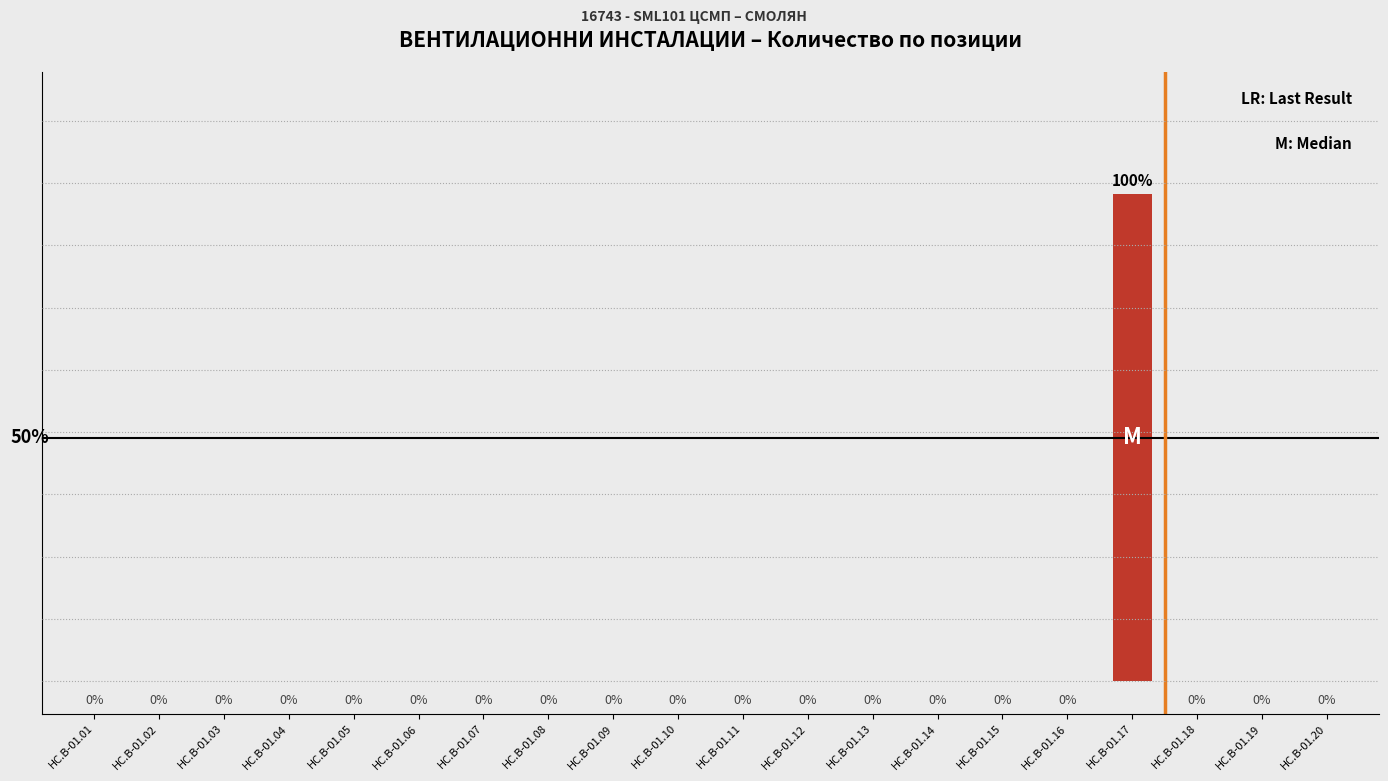

At which category does the chart reach its peak across all series?

HC.B-01.17